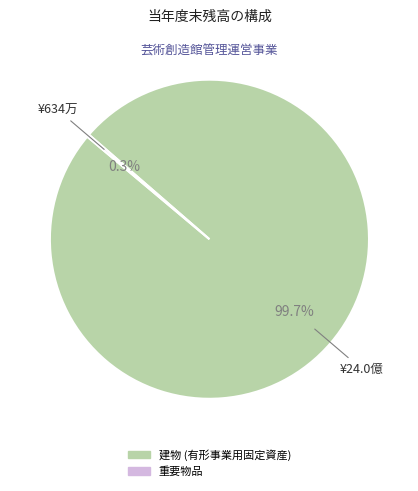

What portion of the pie excludes 建物 (有形事業用固定資産)?

0.3%